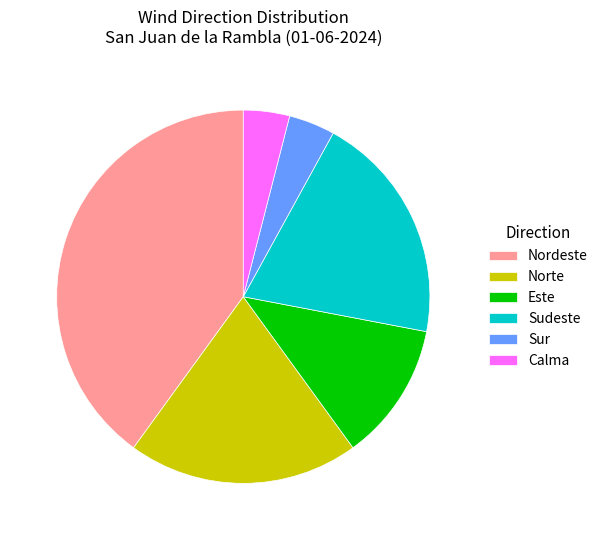

Count the number of slices in the pie.

6